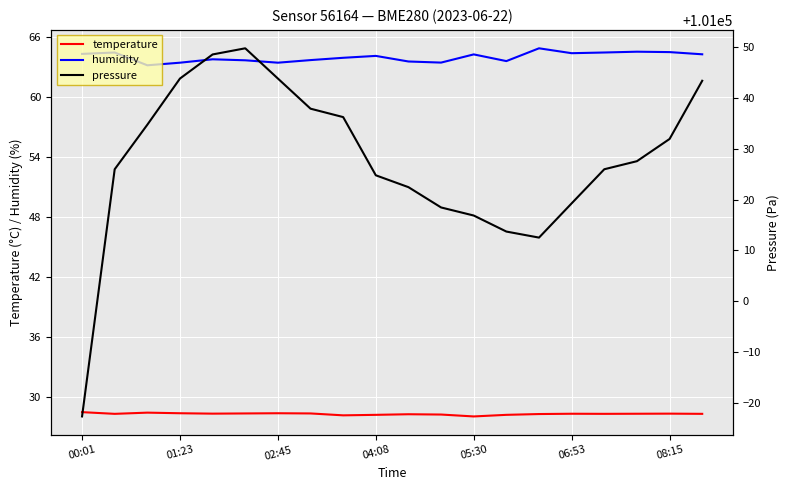

The temperature series shows 28.3 at 08:15. True or false?

True